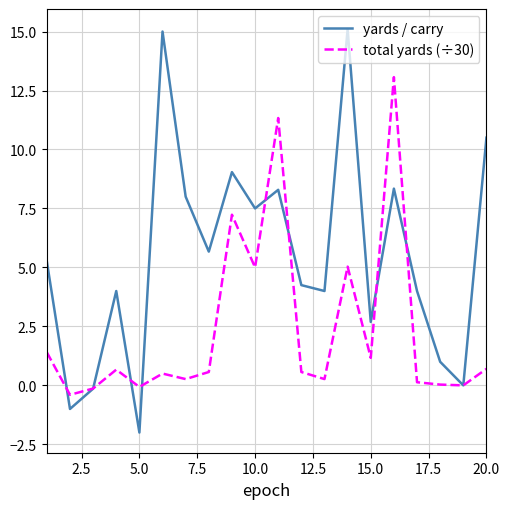

What is the minimum value for yards / carry?

-2.0